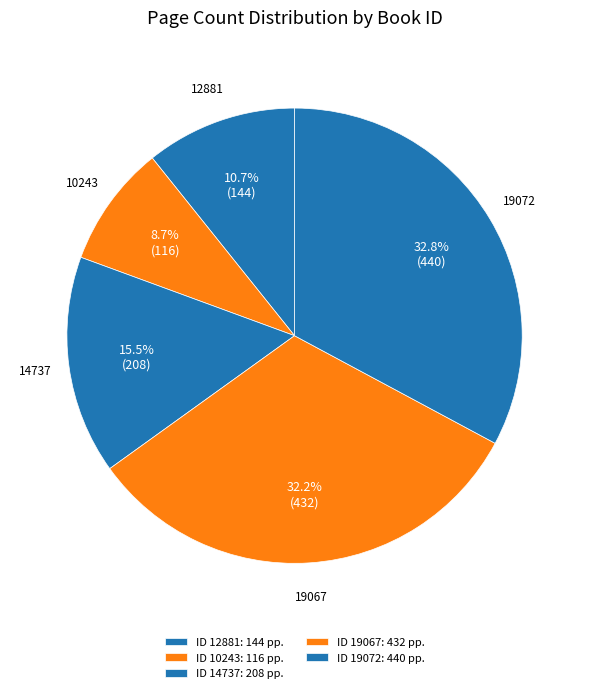

How many segments does this pie chart have?

5